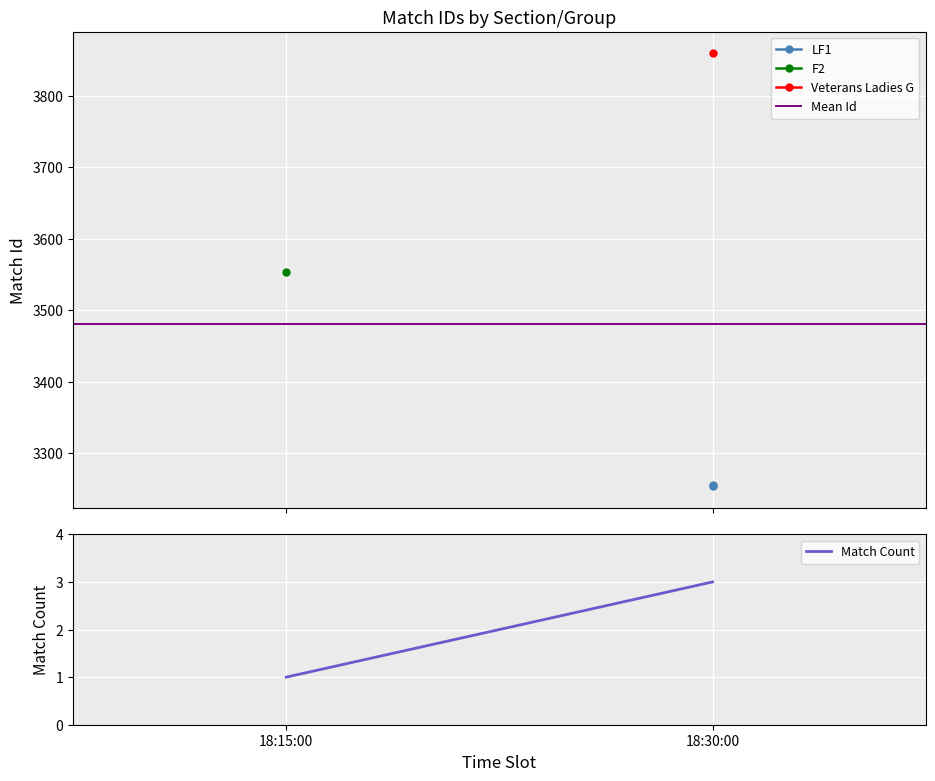

Which series has the widest spread of values?

Match Count